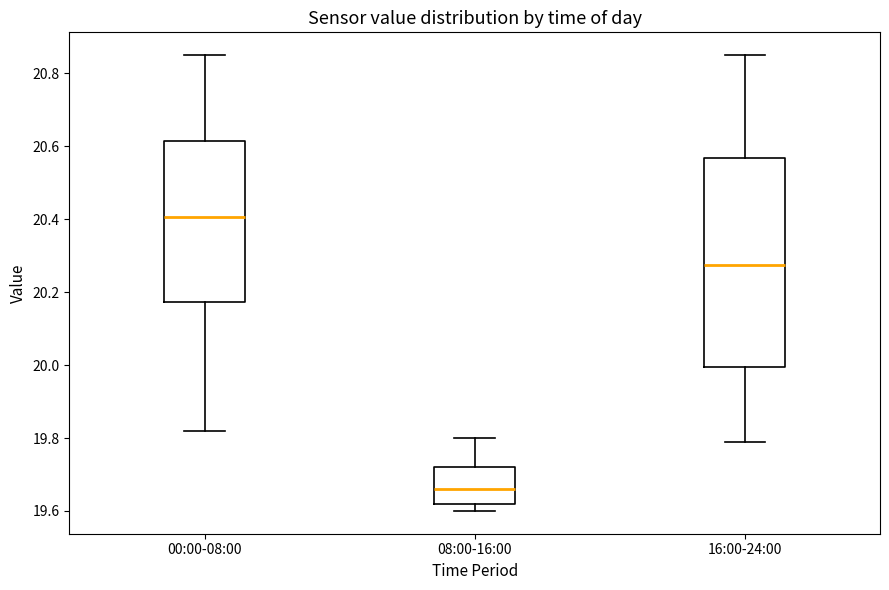

Reading left to right, read every box against the y-axis: the position of its median line, the range the box covers, and the ends of its whiskers. The values are not printed on the chart, so give them approximately, as read against the axis.

00:00-08:00: median 20.40, box 20.18 to 20.62, whiskers 19.82 to 20.86
08:00-16:00: median 19.66, box 19.62 to 19.72, whiskers 19.60 to 19.80
16:00-24:00: median 20.28, box 20.00 to 20.56, whiskers 19.80 to 20.86